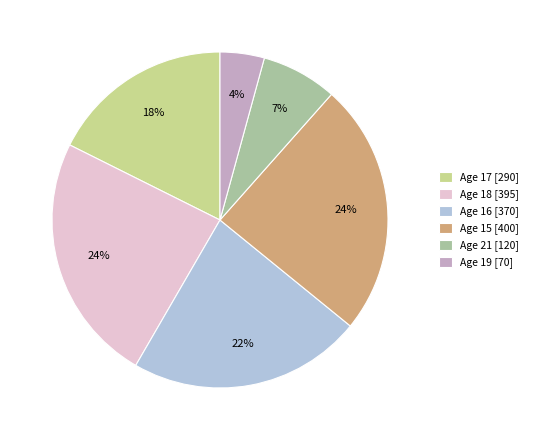

The Age 15 [400] slice represents 35% of the pie. True or false?

False